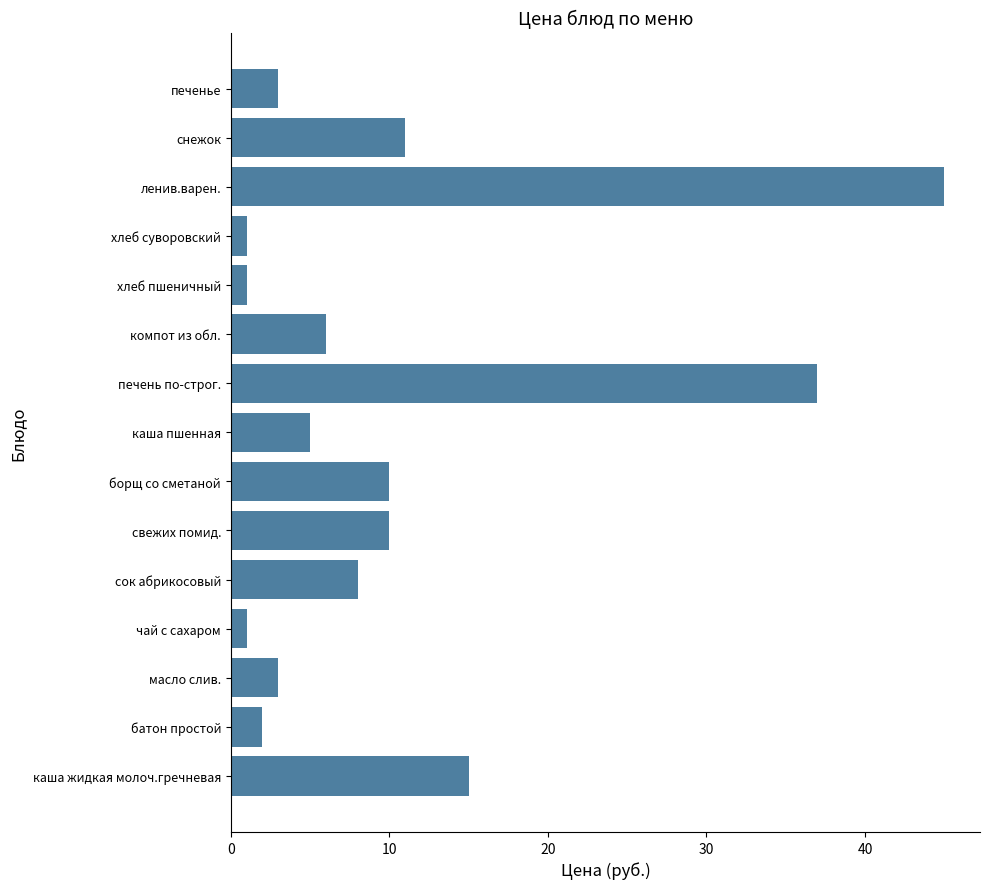

Reading bottom to top, list all the values displayed in this chart.

каша жидкая молоч.гречневая=15	батон простой=2	масло слив.=3	чай с сахаром=1	сок абрикосовый=8	свежих помид.=10	борщ со сметаной=10	каша пшенная=5	печень по-строг.=37	компот из обл.=6	хлеб пшеничный=1	хлеб суворовский=1	ленив.варен.=45	снежок=11	печенье=3